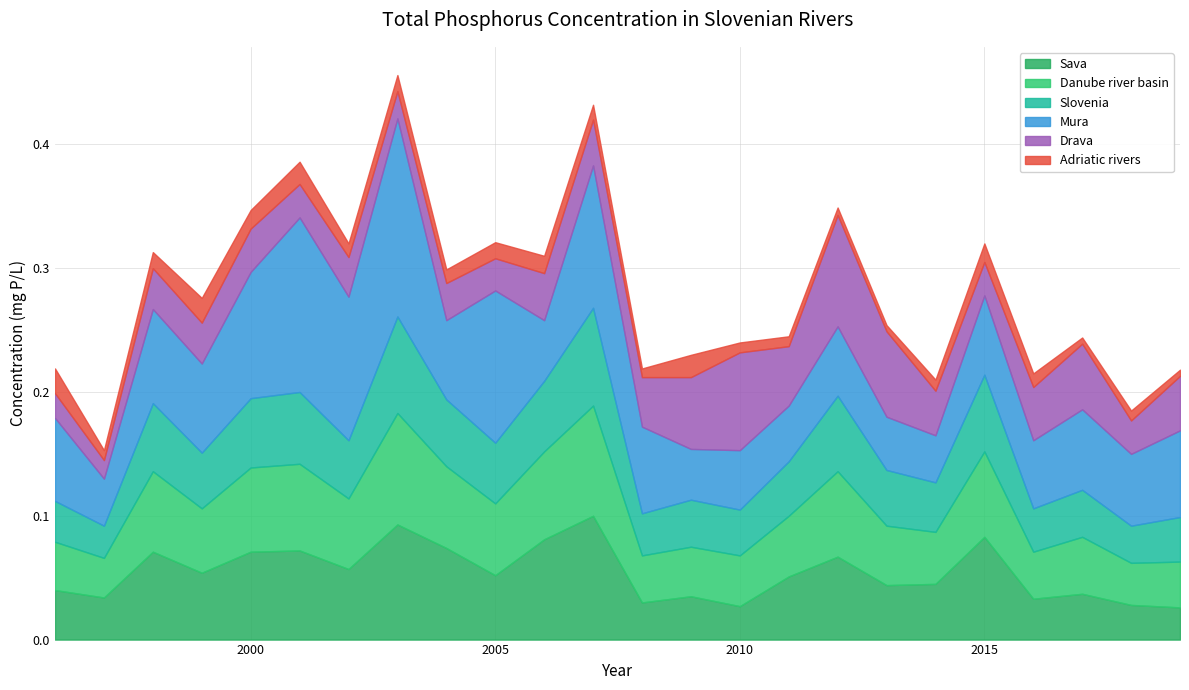

How many intersections are there between Danube river basin and Drava?

7